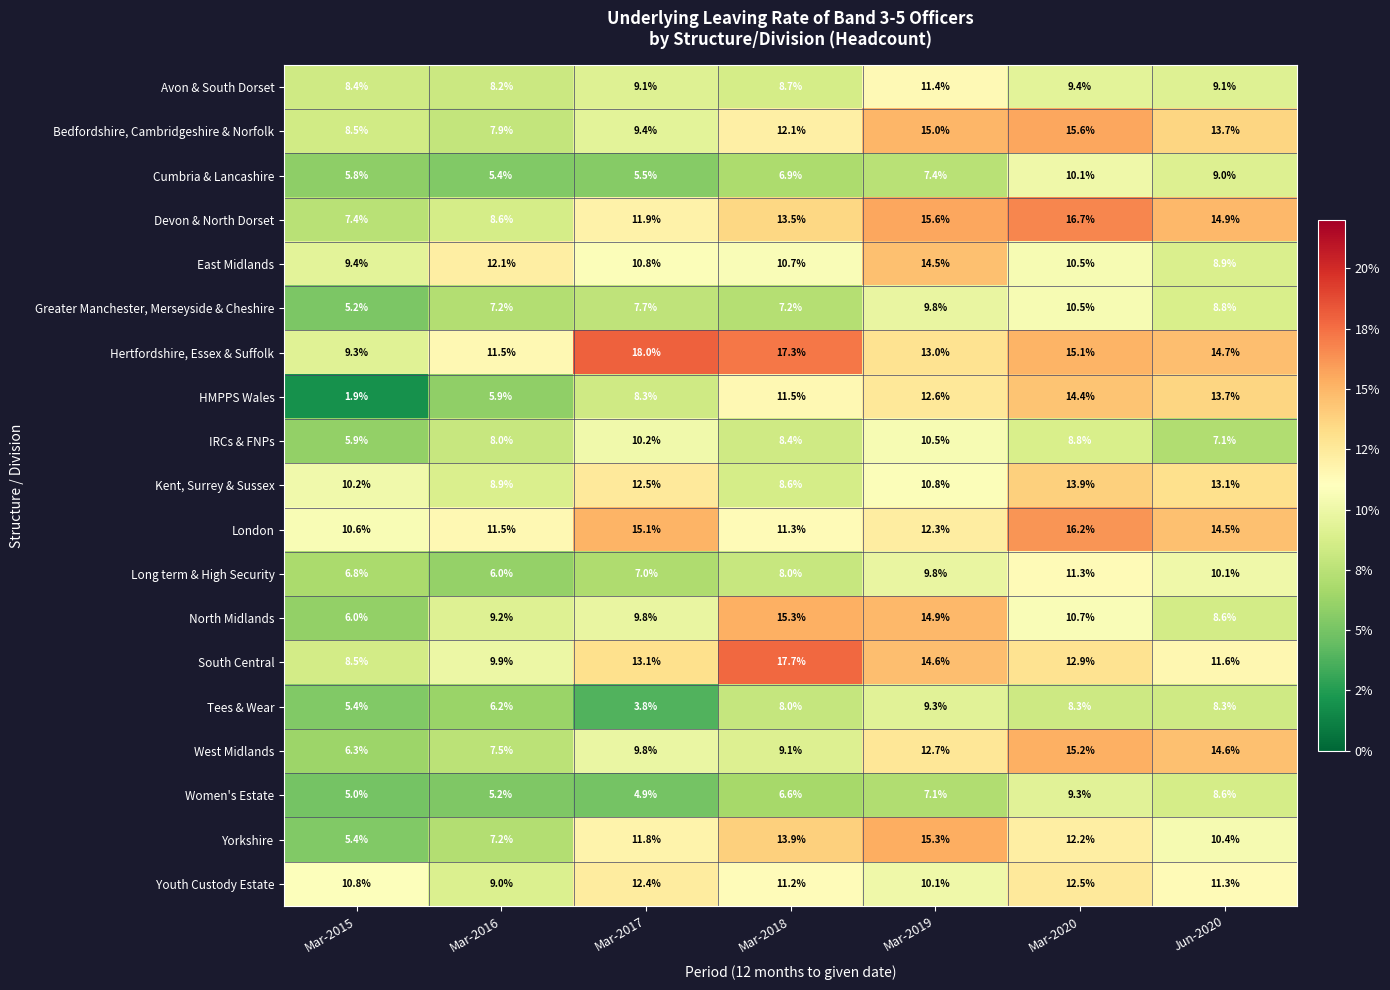

Which series has the largest range (max minus min)?

HMPPS Wales